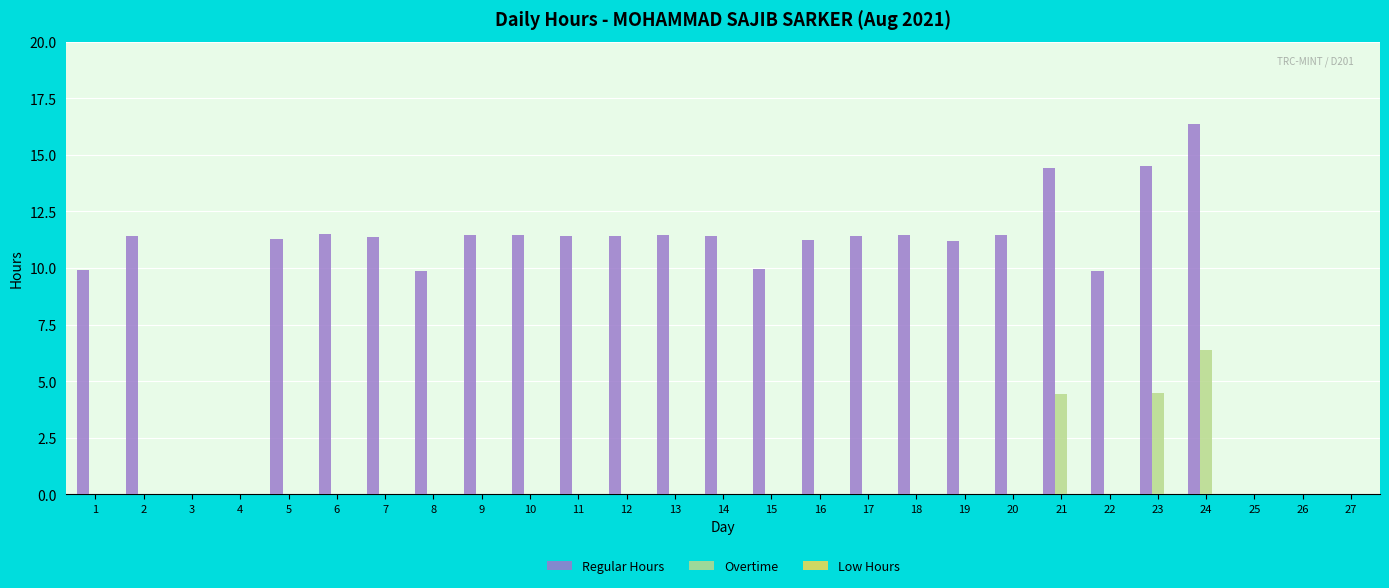

Are the bars grouped side by side (vs. stacked)?

Yes